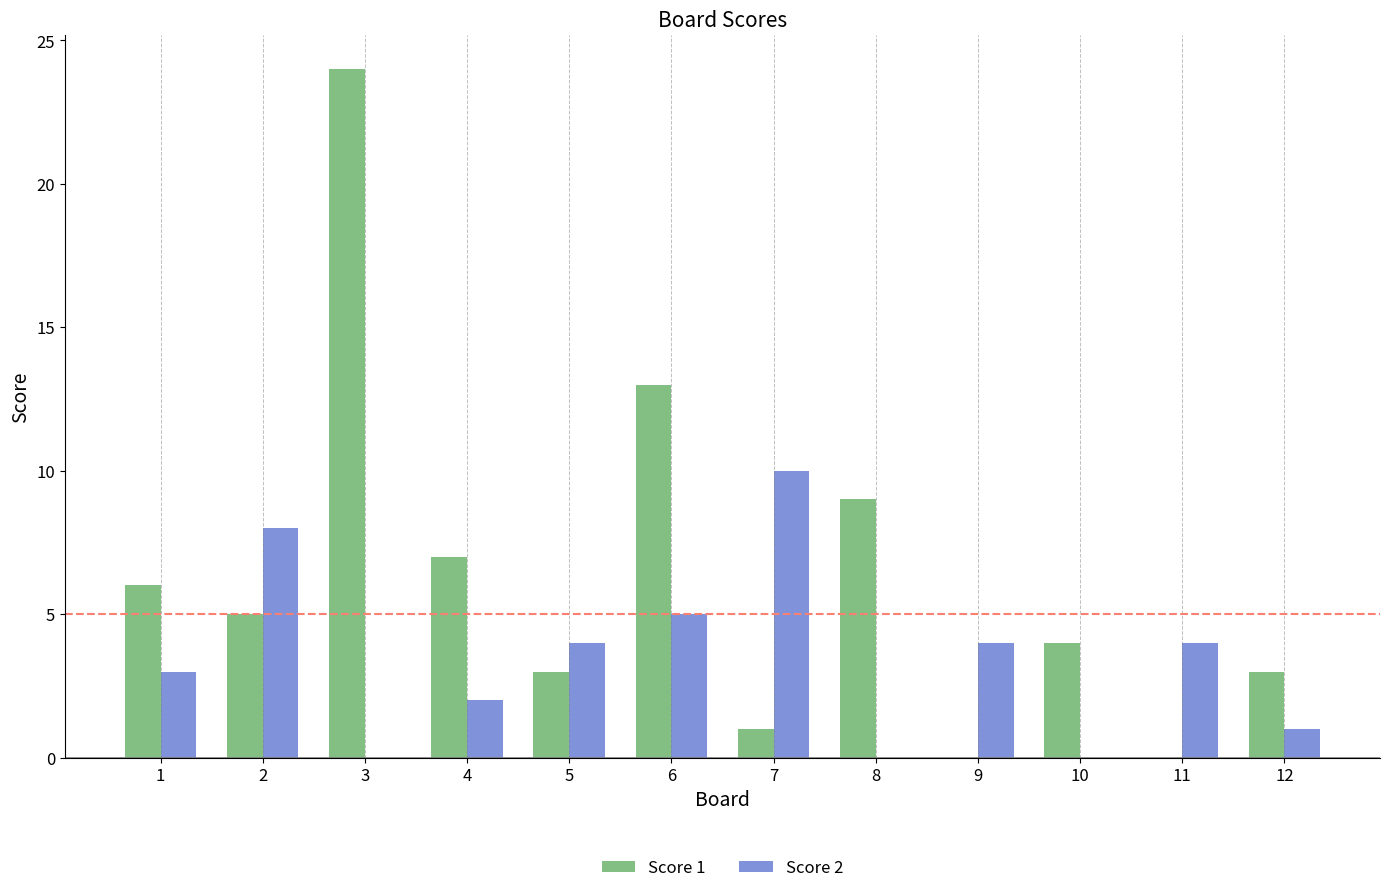

Reading left to right, extract all data points from this chart.

Score 1: 6	5	24	7	3	13	1	9	0	4	0	3
Score 2: 3	8	0	2	4	5	10	0	4	0	4	1